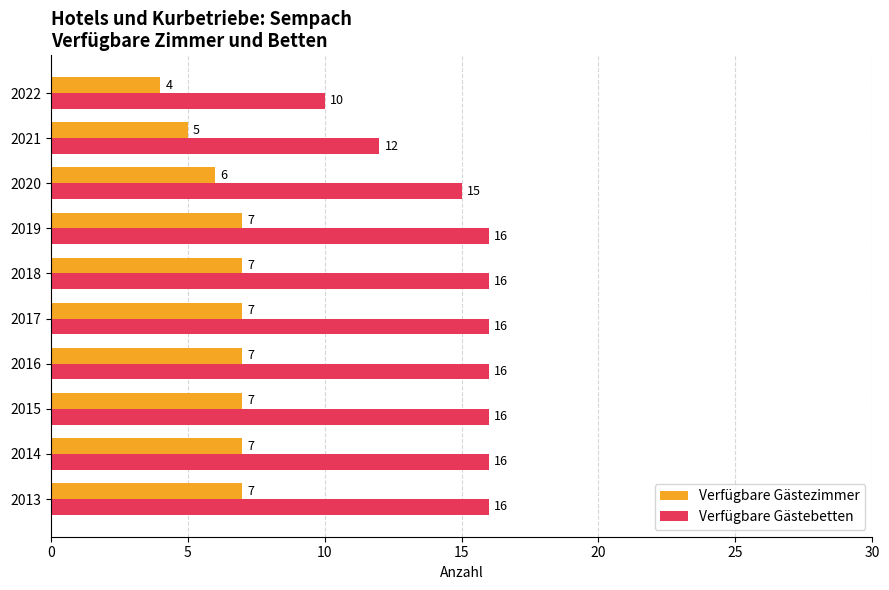

Which series has the widest spread of values?

Verfügbare Gästebetten